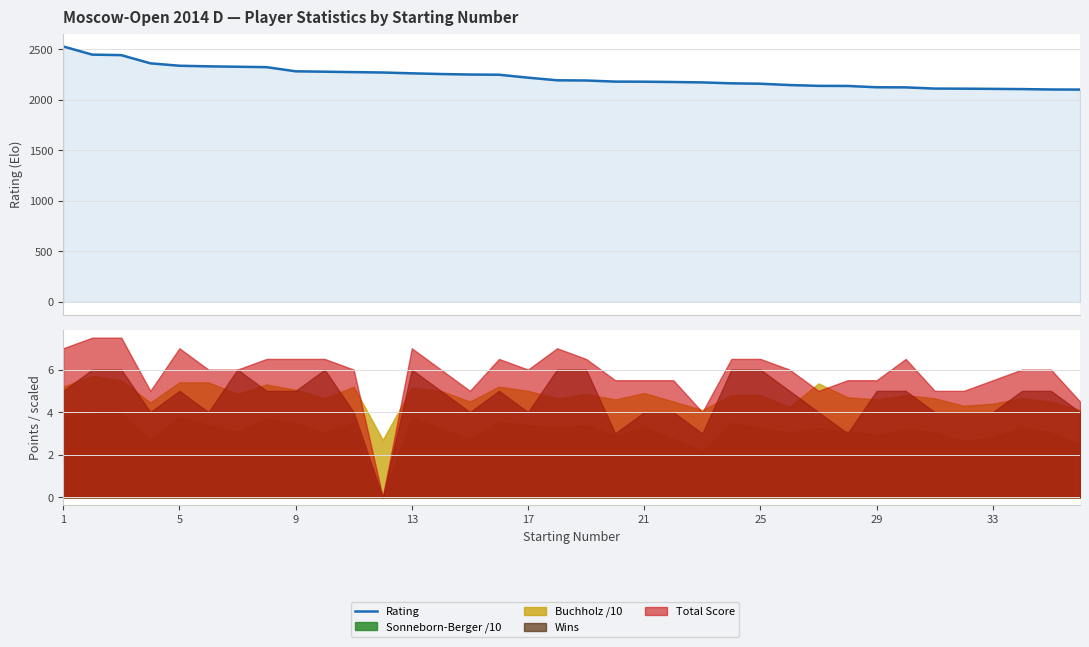

How many data points does each series have?

36